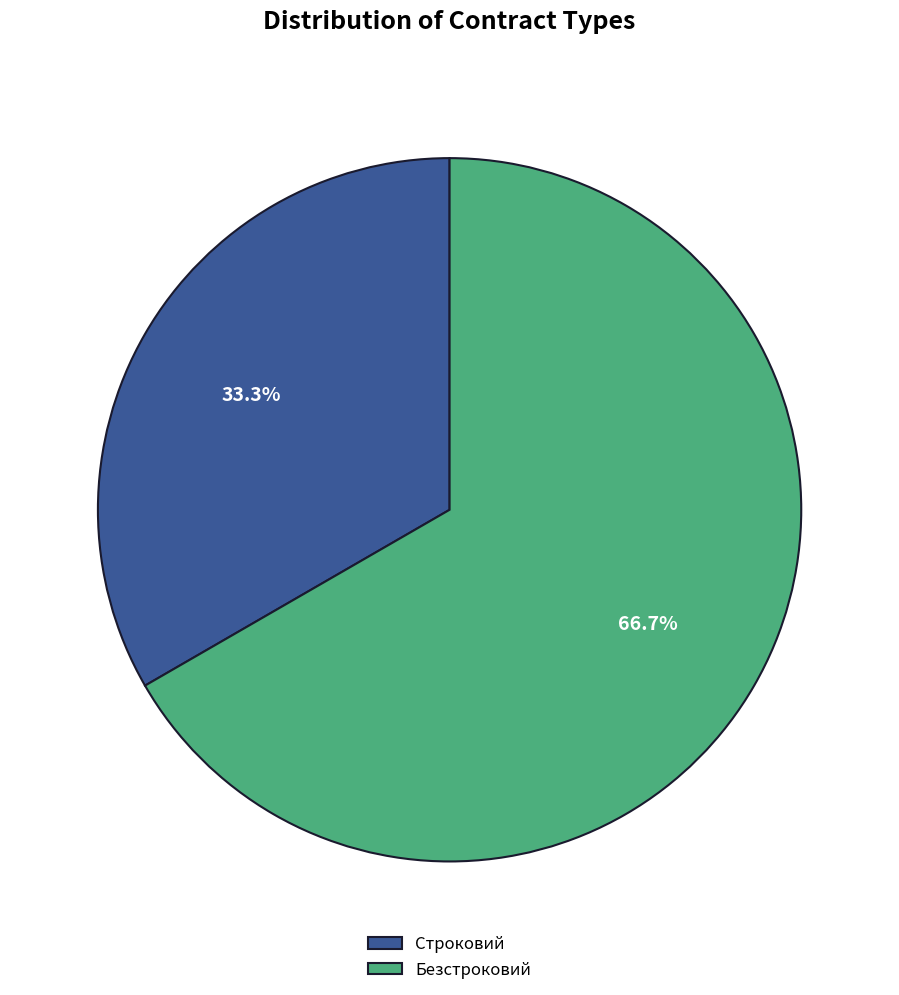

Is there any slice that represents more than half of the pie?

Yes